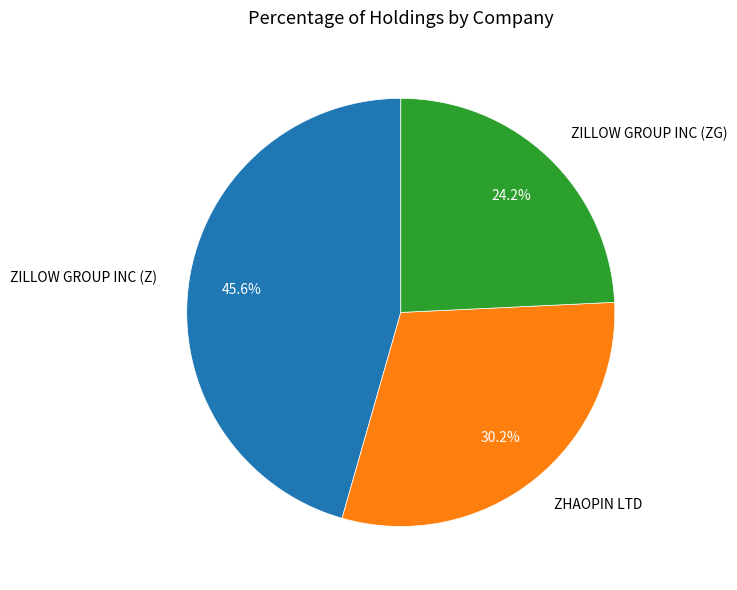

To the nearest percent, what is the difference between the ZHAOPIN LTD and ZILLOW GROUP INC (ZG) slice percentages?

6%